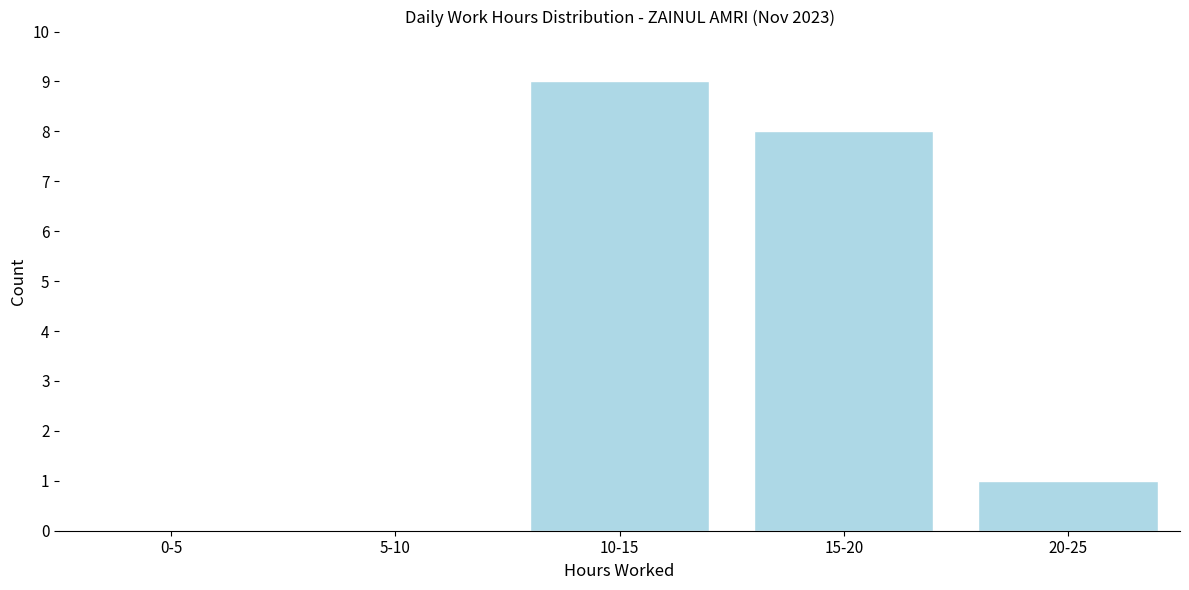

Reading right to left, transcribe all the data shown in this chart.

20-25=1	15-20=8	10-15=9	5-10=0	0-5=0